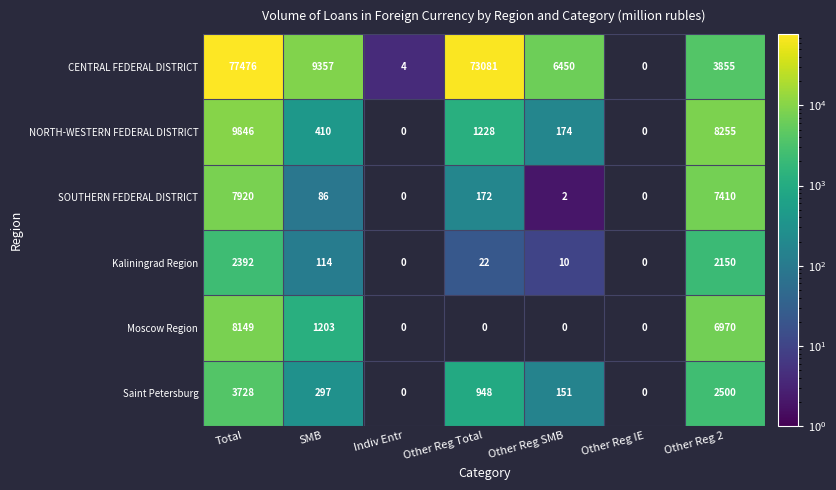

What is the sum of the SOUTHERN FEDERAL DISTRICT values at Total and Other Reg 2?

15330